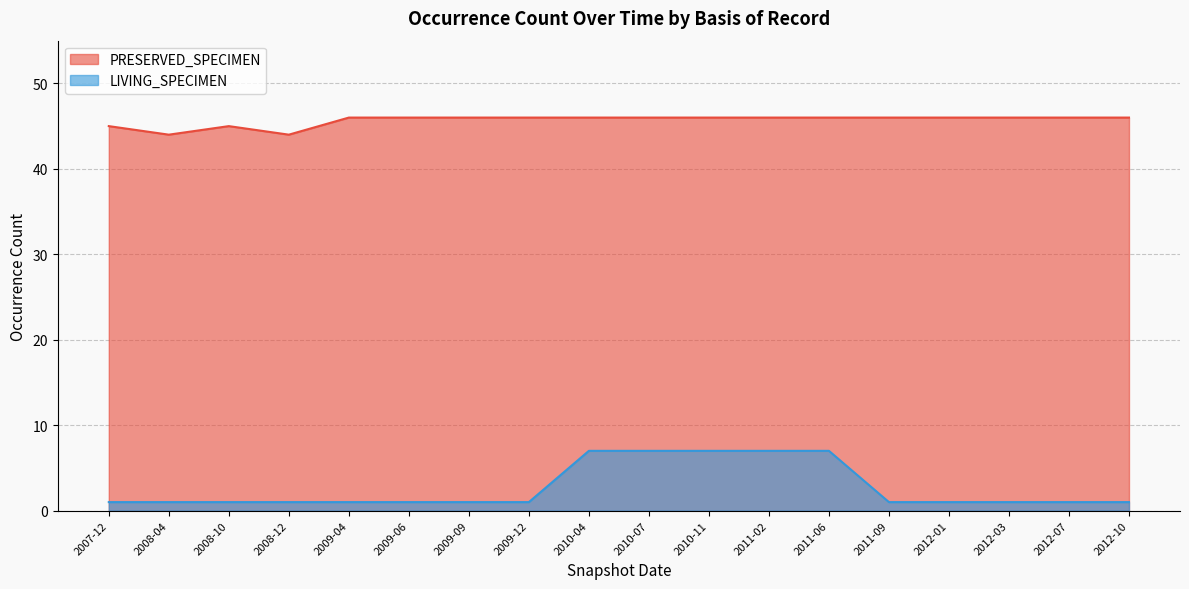

What is the spread (max minus min) of values at 2012-01?

45